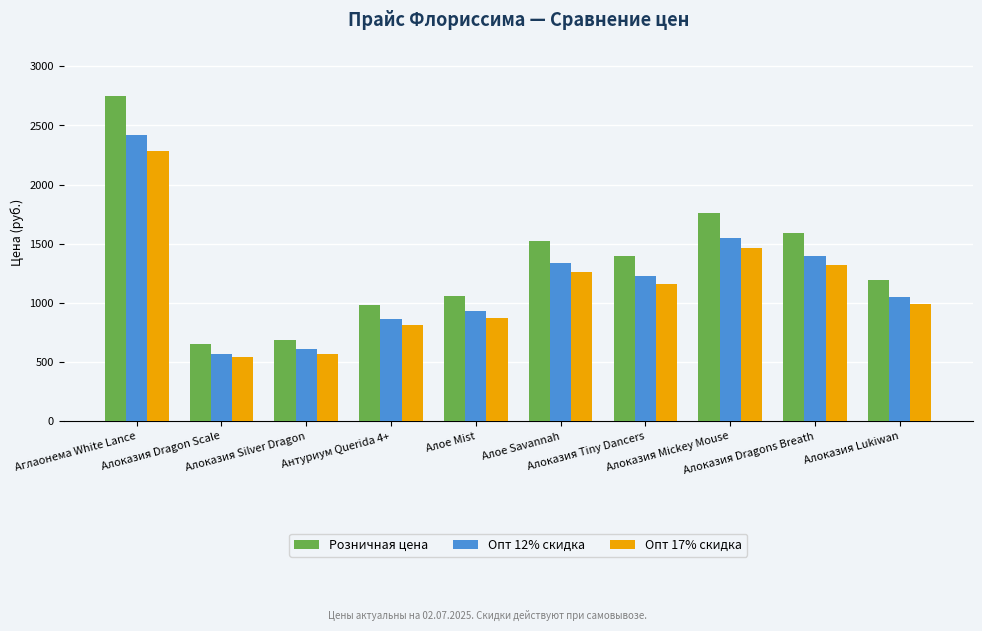

Where does the Розничная цена series first go above 1395?

Аглаонема White Lance